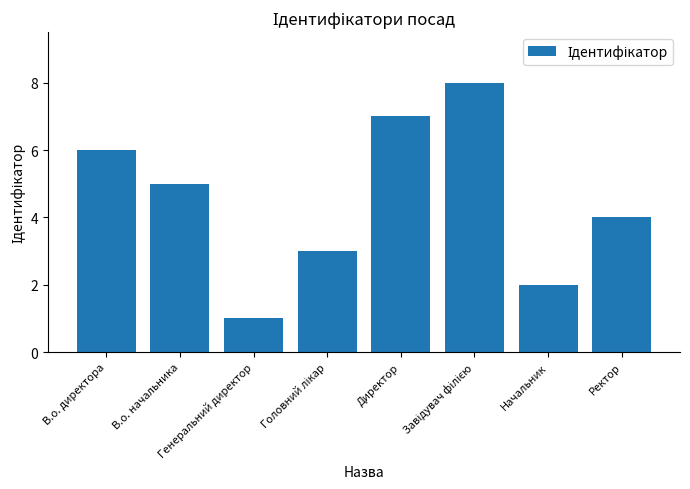

What is the greatest value displayed?

8